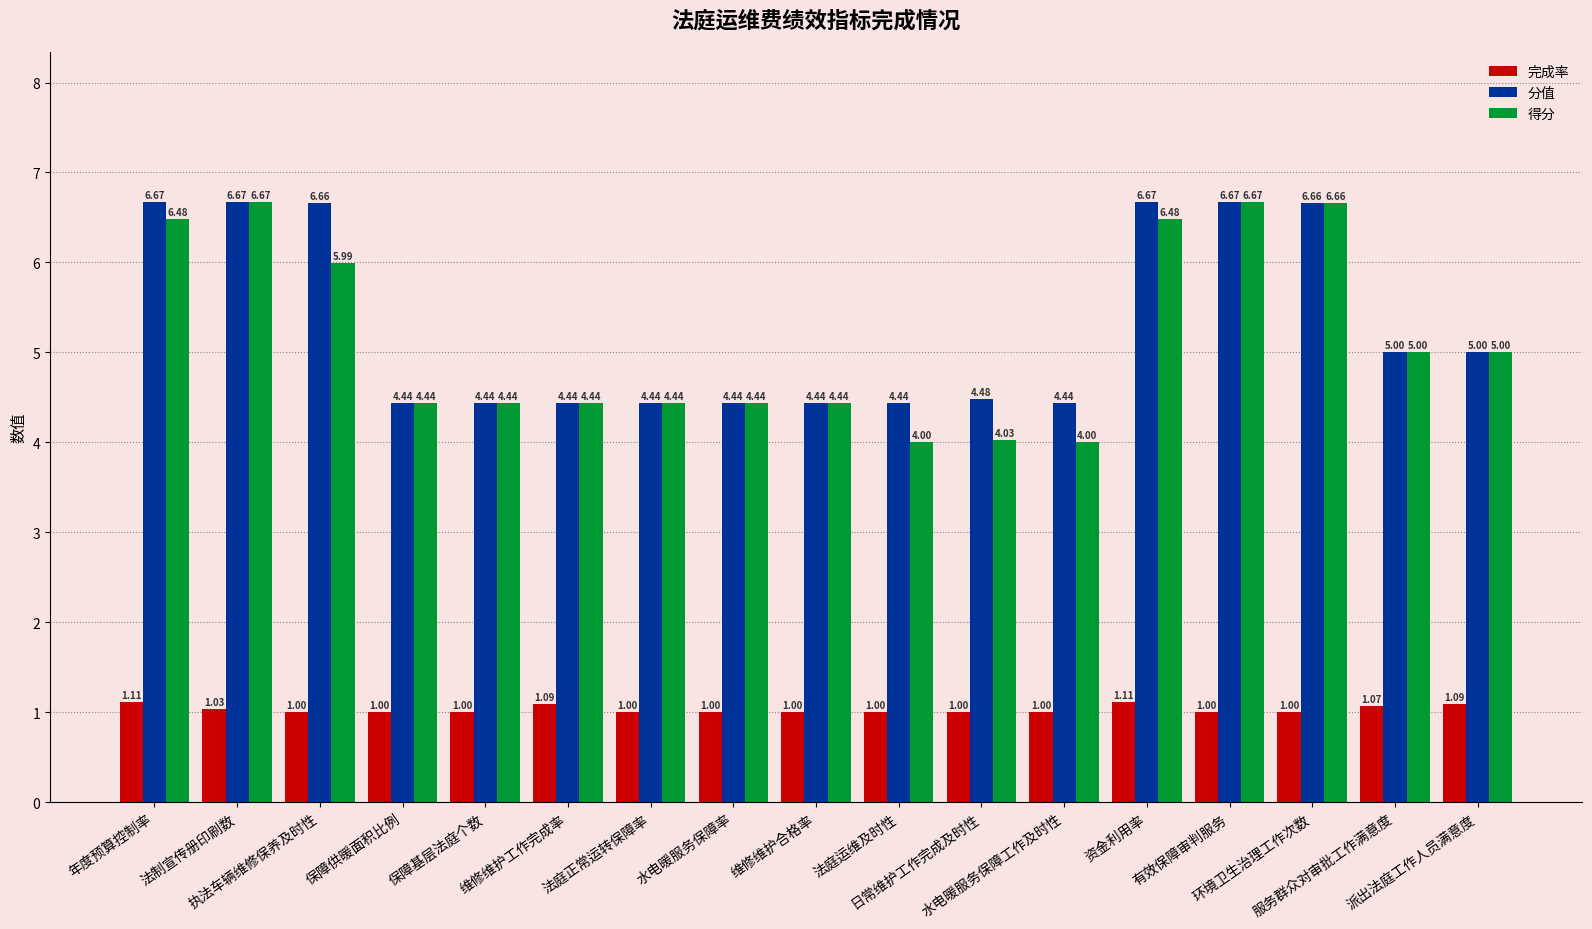

At how many categories does at least one series exceed 1?

17